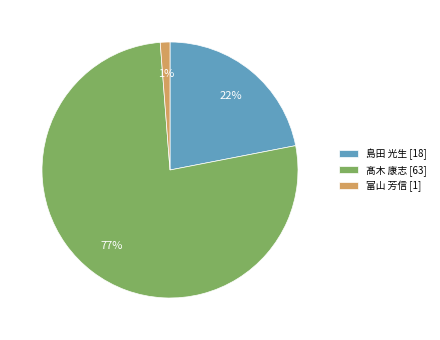

Between 島田 光生 [18] and 髙木 康志 [63], which is larger?

髙木 康志 [63]